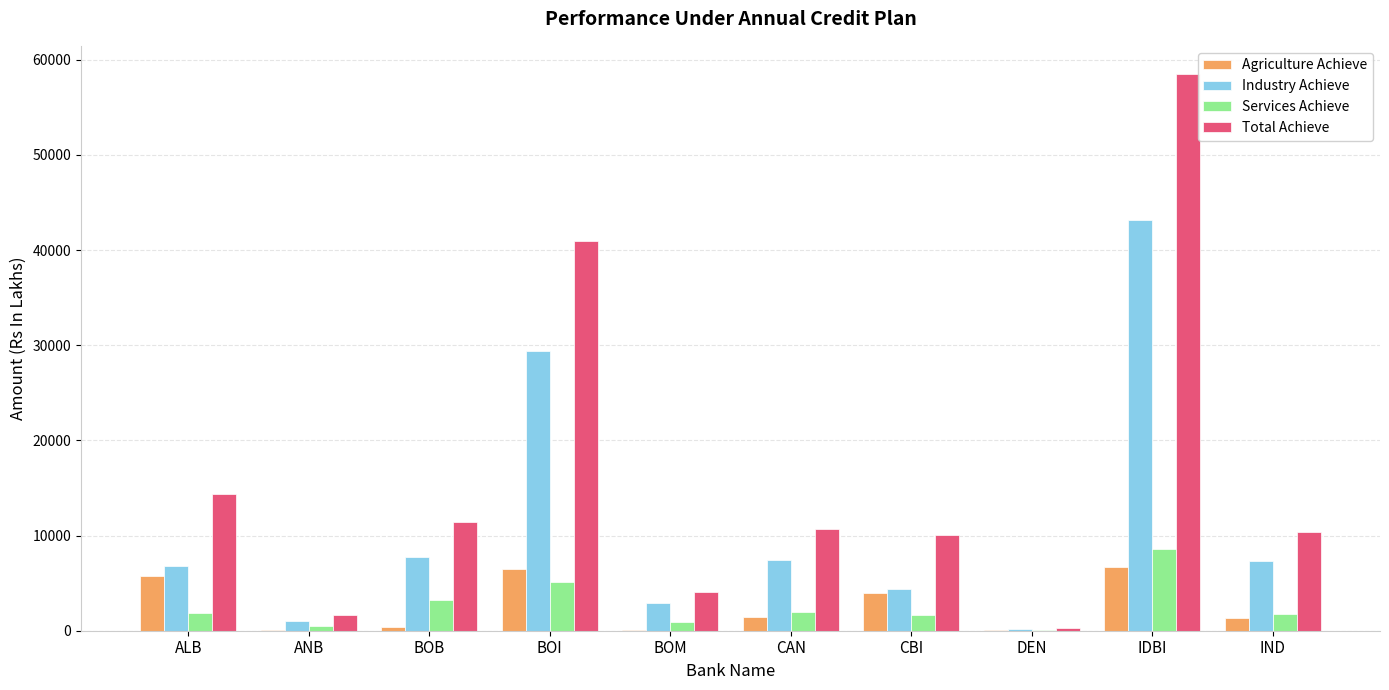

Which series changed the most between BOM and CBI?

Total Achieve